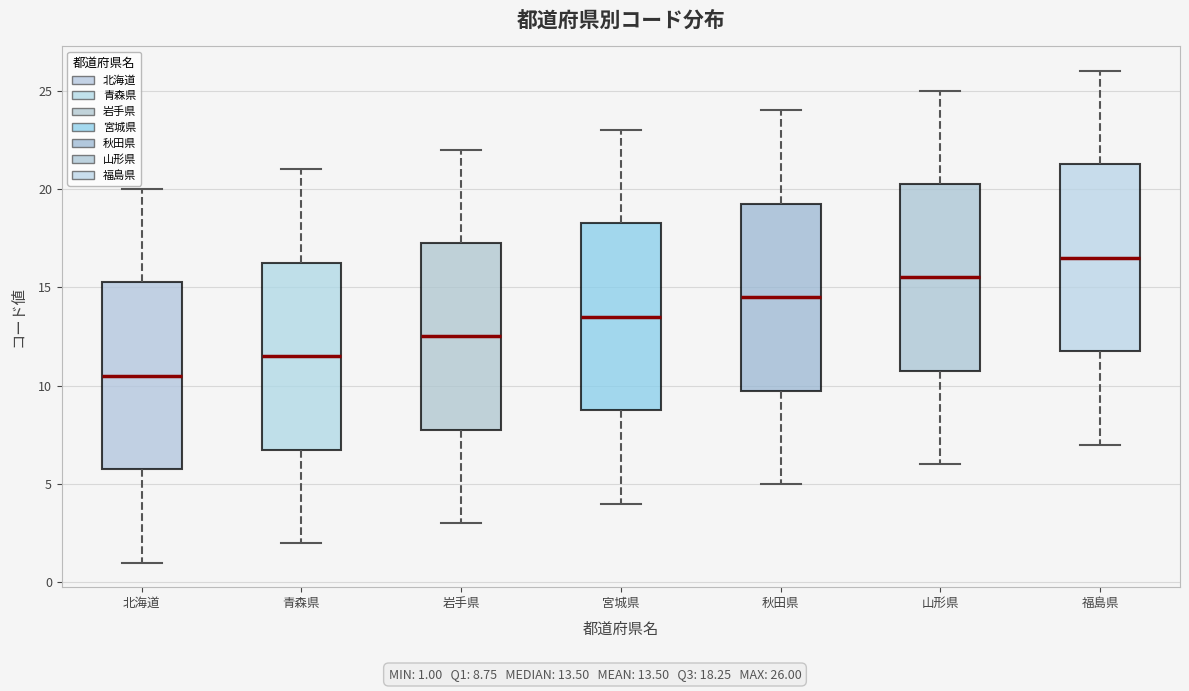

Which box's median line is the lowest?

北海道